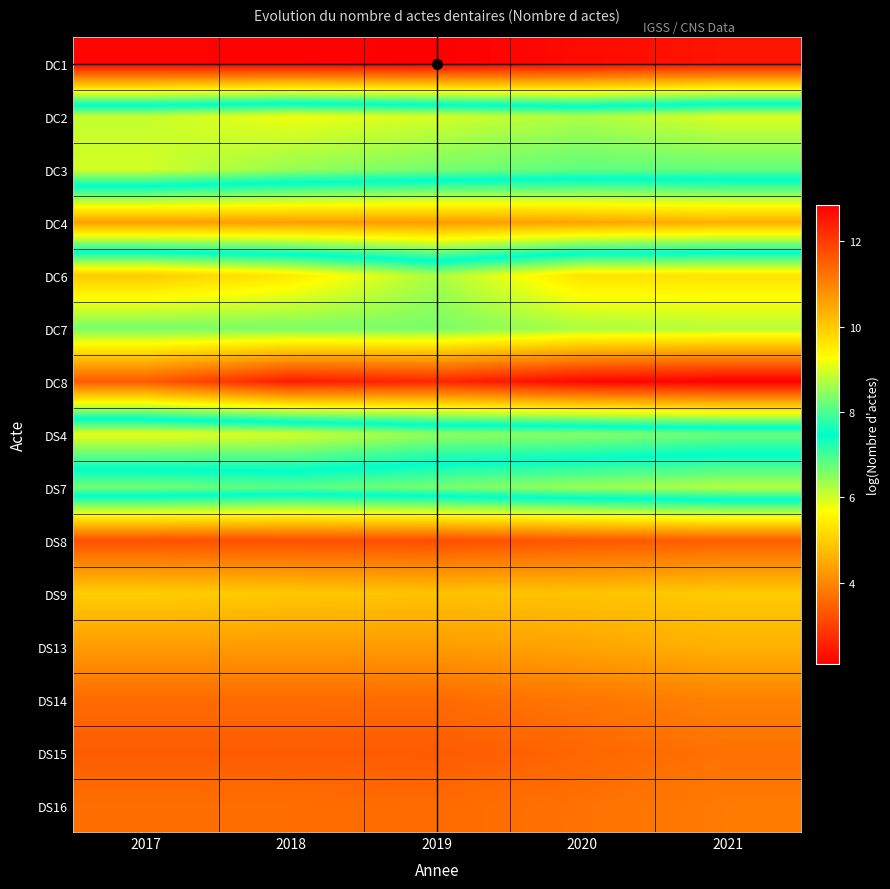

What is the smallest value displayed?

2.1